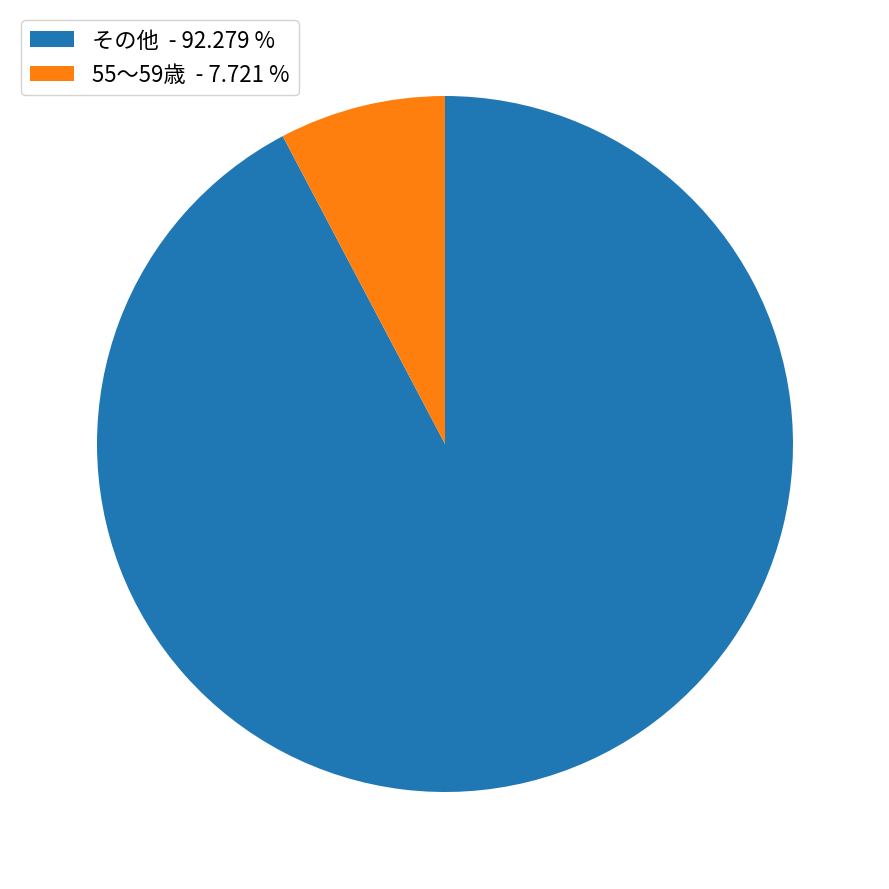

Rank the categories by value from highest to lowest.

その他 - 92.279 %, 55～59歳 - 7.721 %